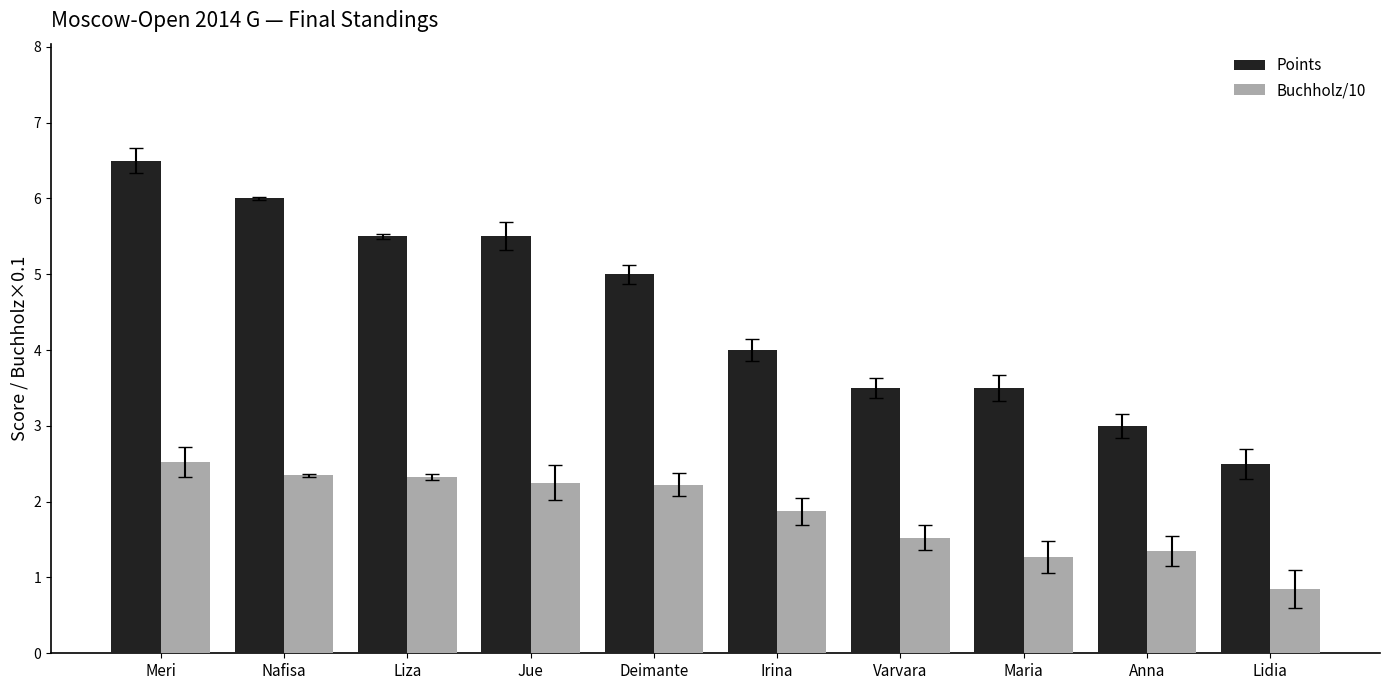

Which series has the largest range (max minus min)?

Points